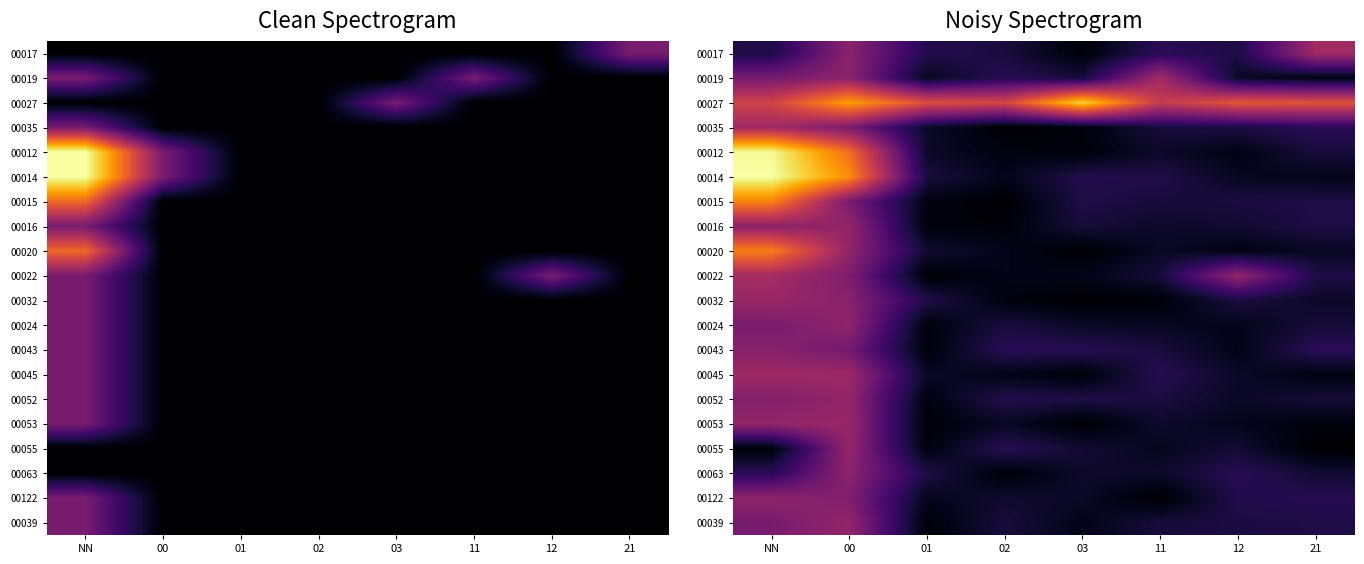

At which category is the sum across all series the highest?

NN